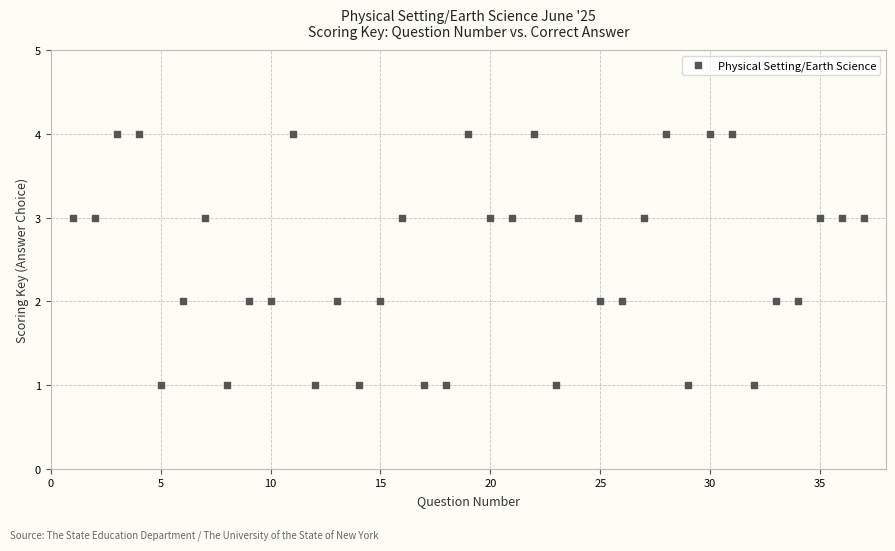

What is the range of X values (max minus min)?

36